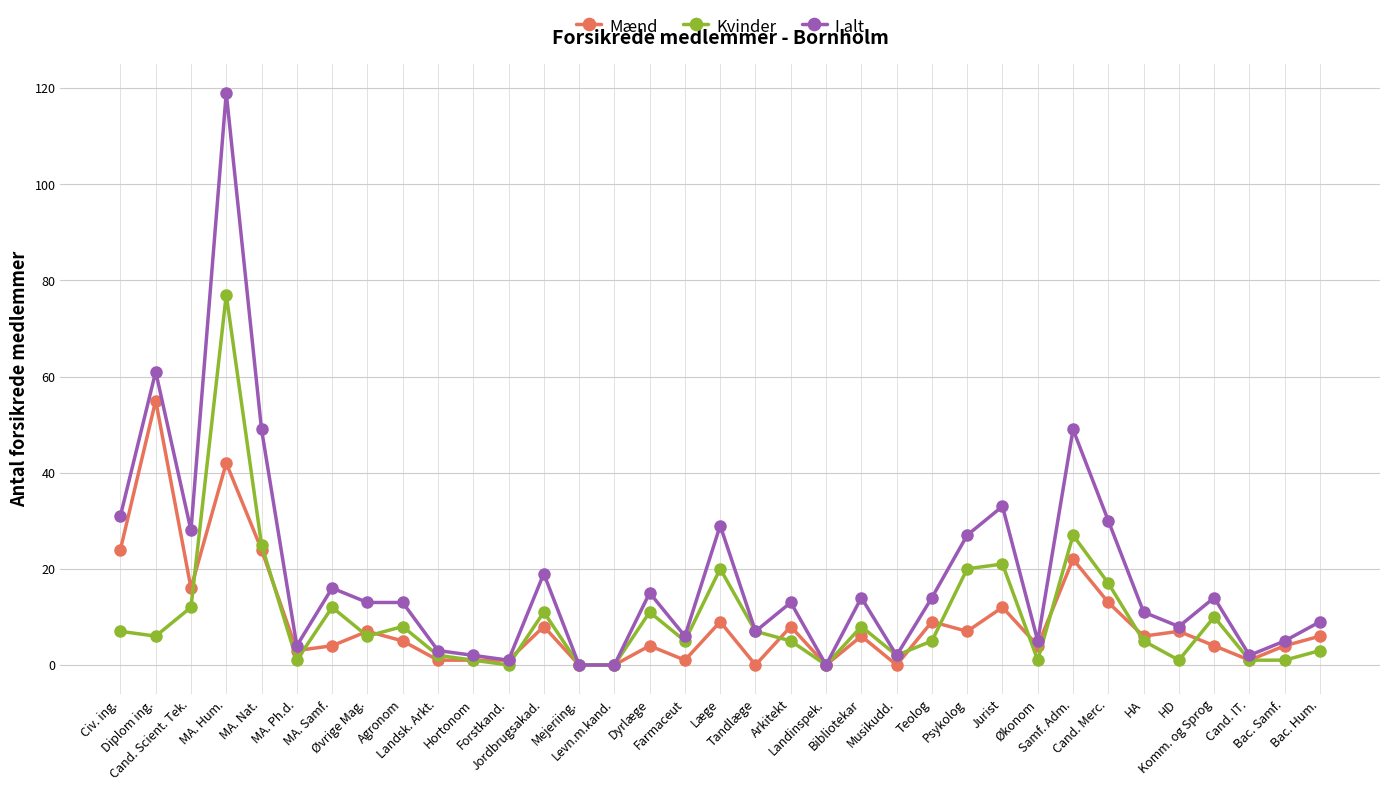

What is the total value across all series at HA?

22